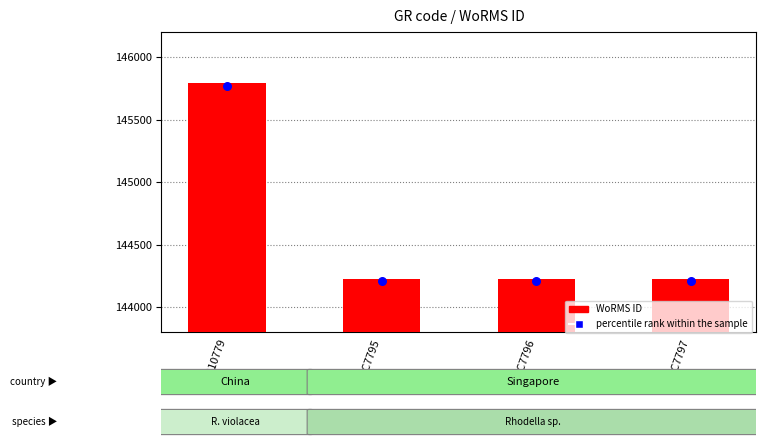

Is the value of percentile rank within the sample at RCC10779 greater than the value of WoRMS ID at RCC7797?

Yes